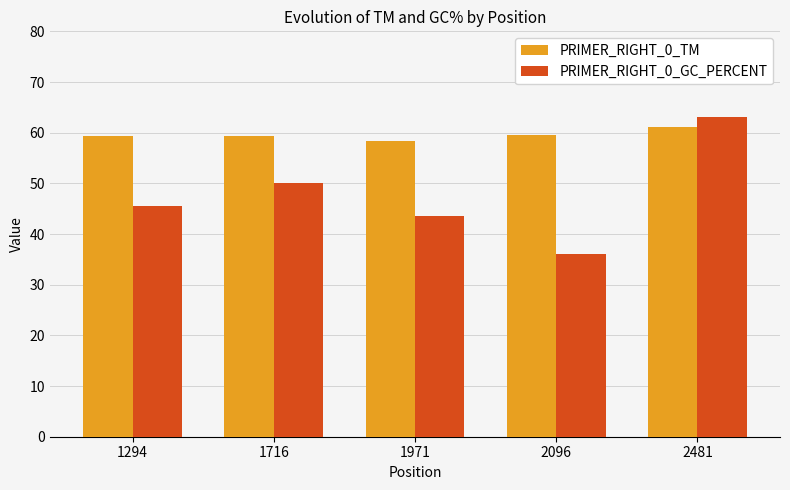

Count the number of data series in this chart.

2